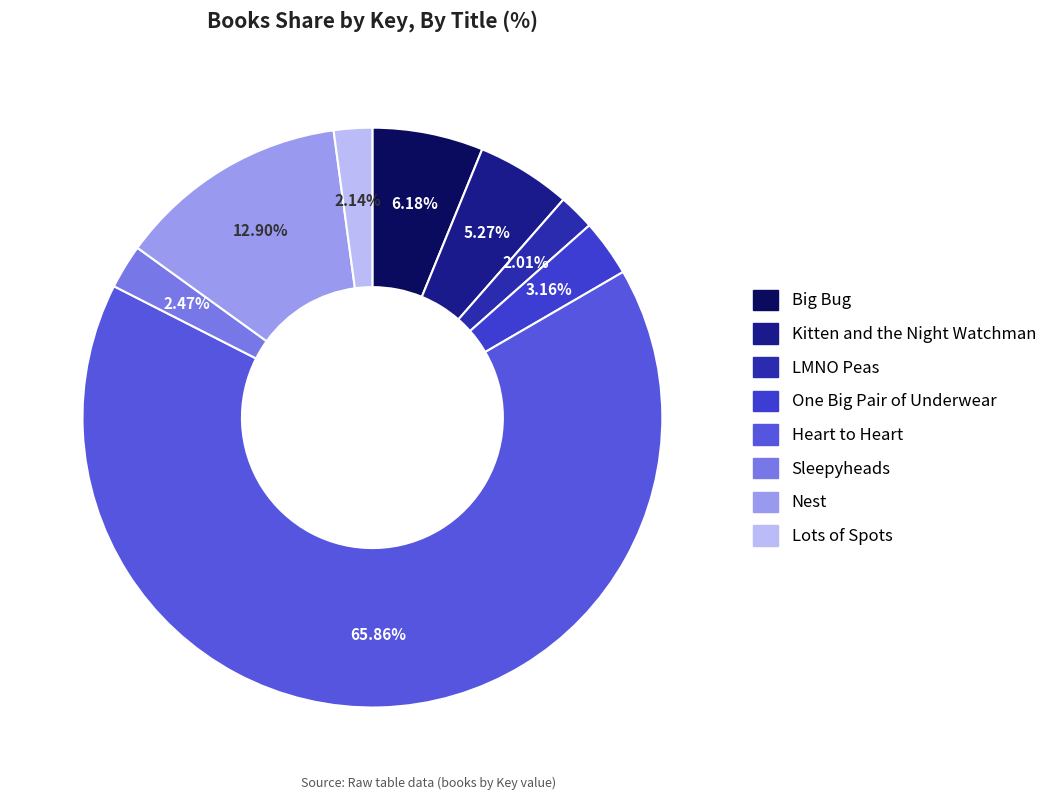

How many slices are in this pie chart?

8